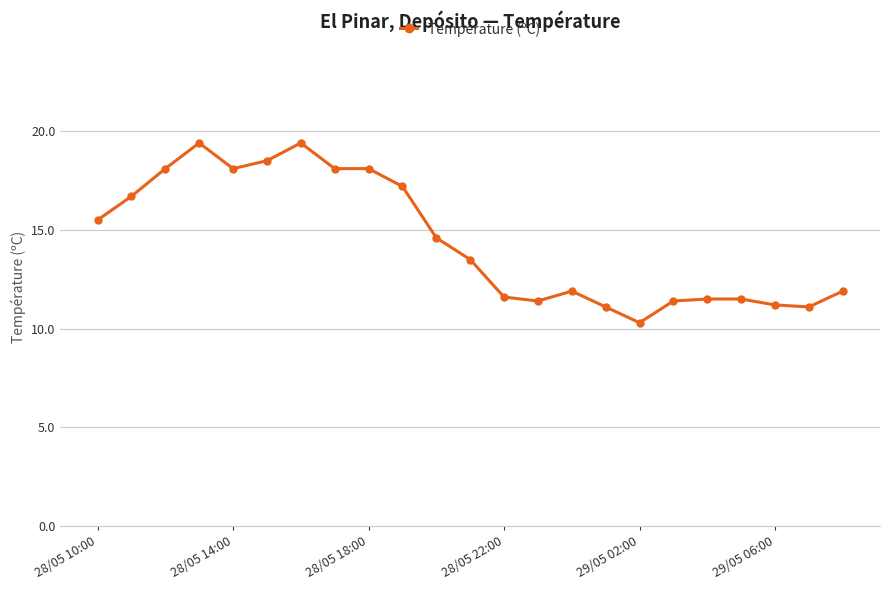

What is the value of the 6th point from the left?

18.5